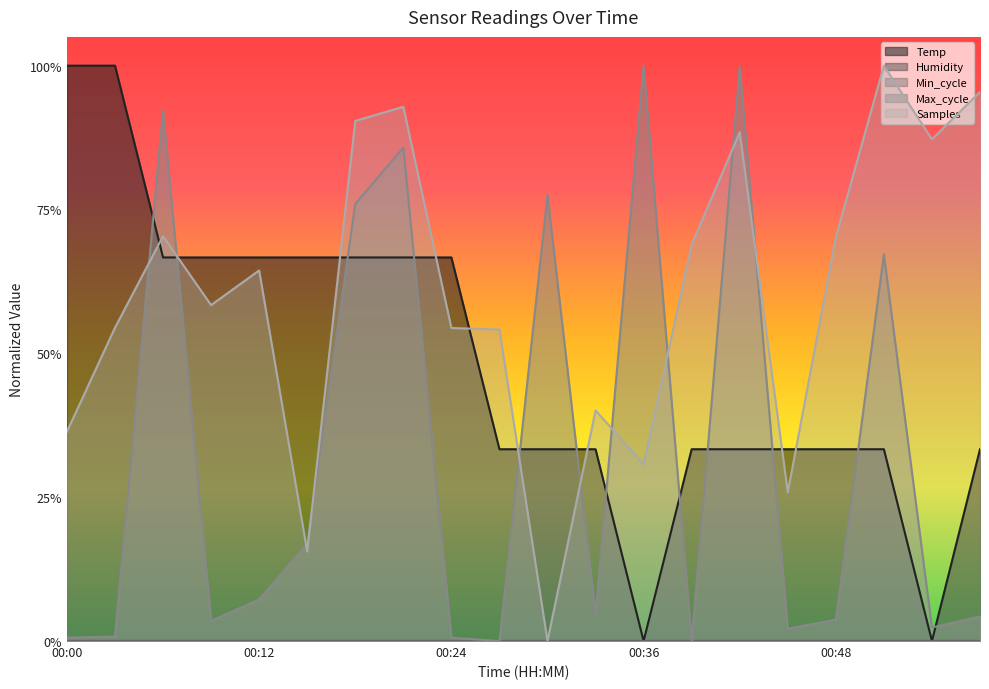

True or false: Max_cycle and Samples intersect in this chart.

True